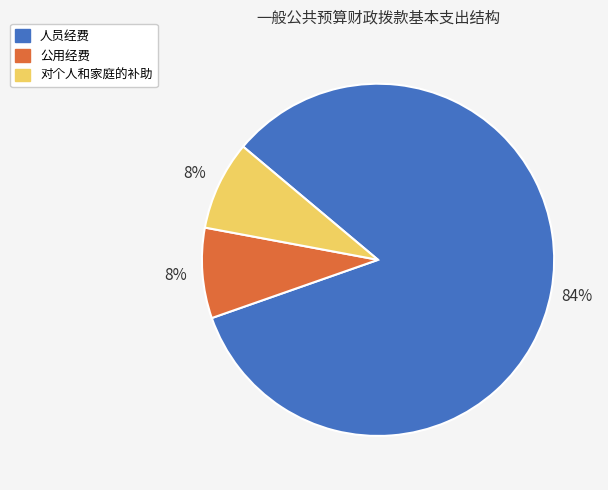

How many slices are in this pie chart?

3